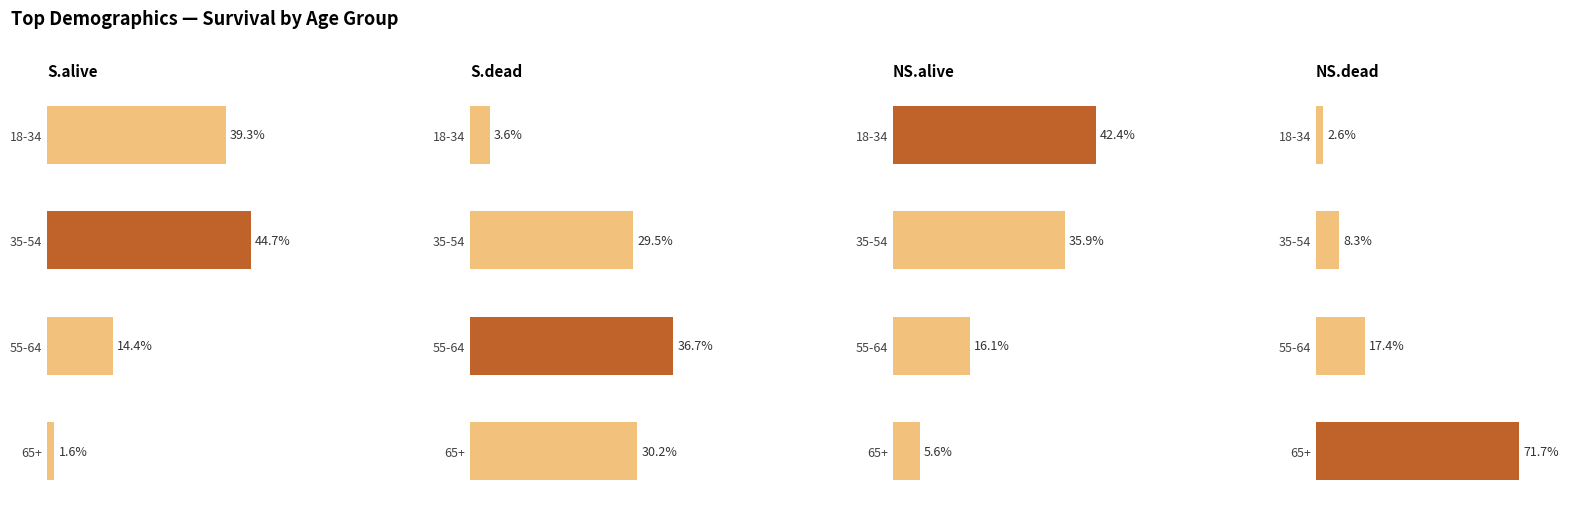

How many data points does each series have?

4